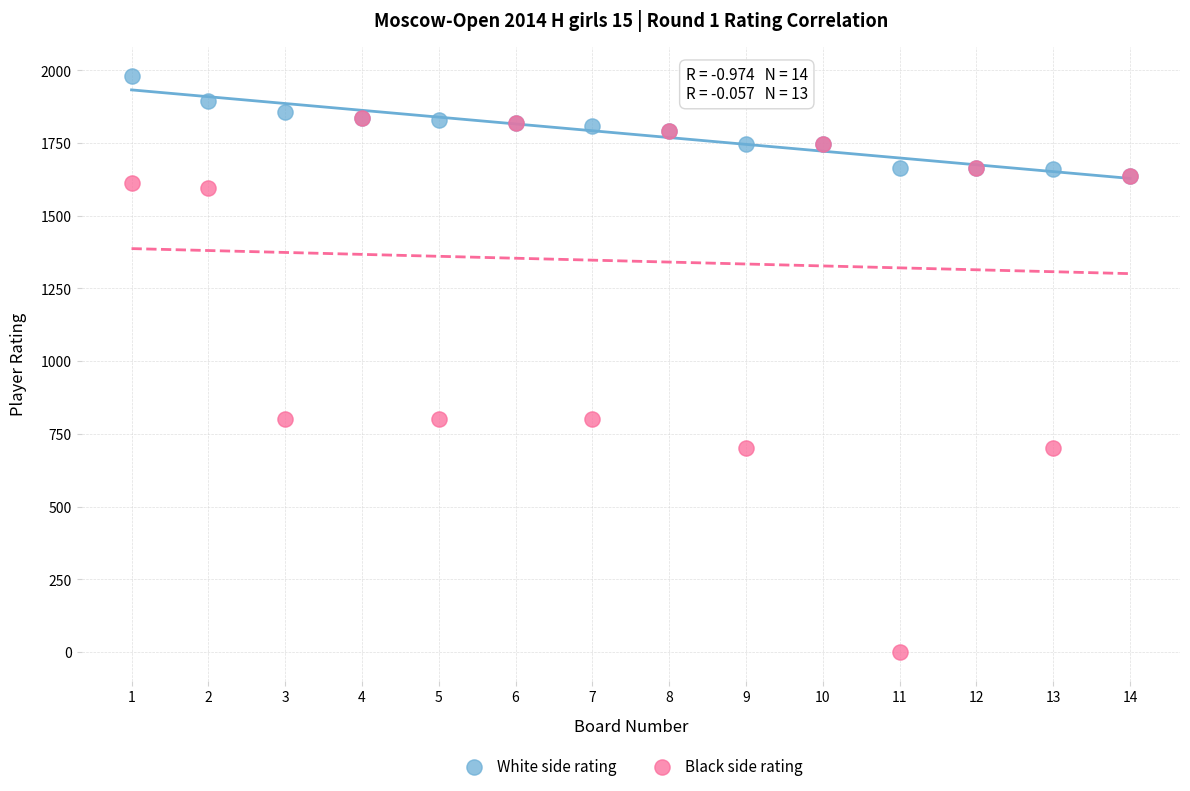

Which series has the largest Y range (max minus min)?

Black side rating